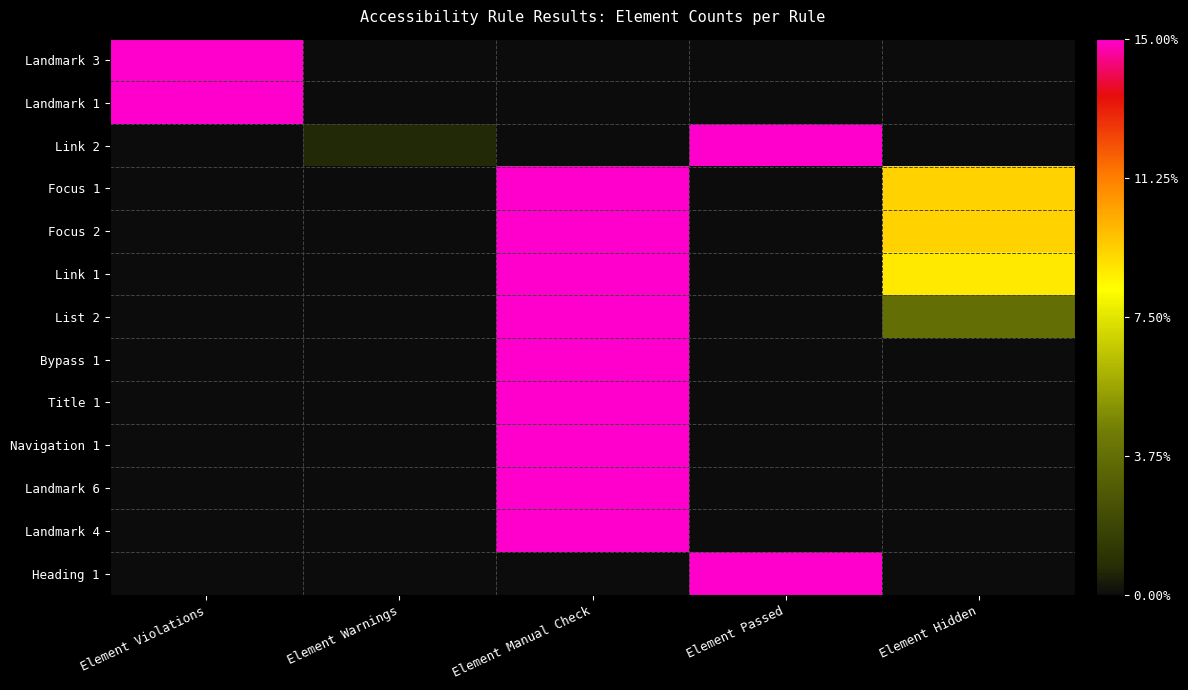

Count the number of data series in this chart.

13